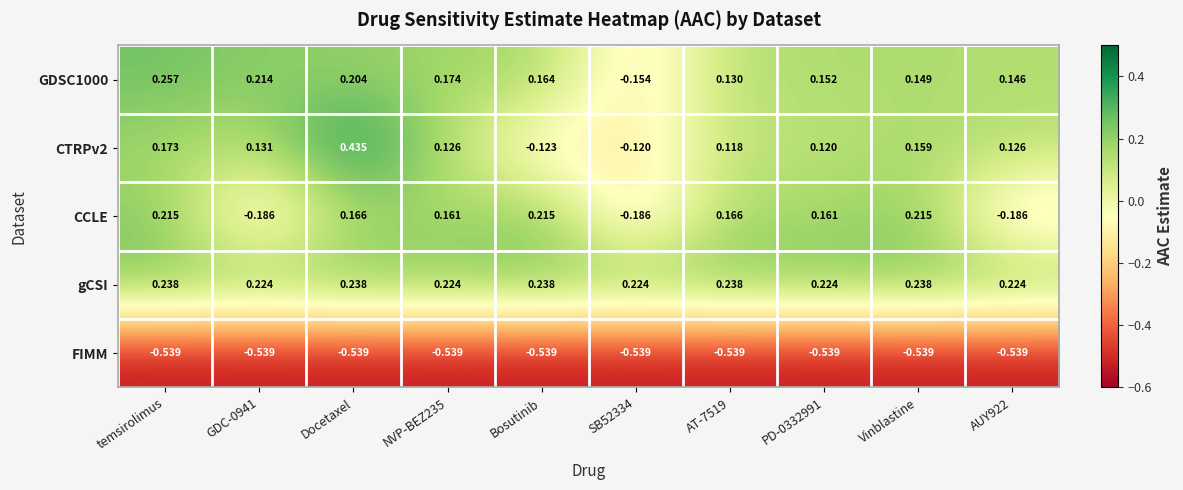

Which series changed the most between GDC-0941 and NVP-BEZ235?

CCLE